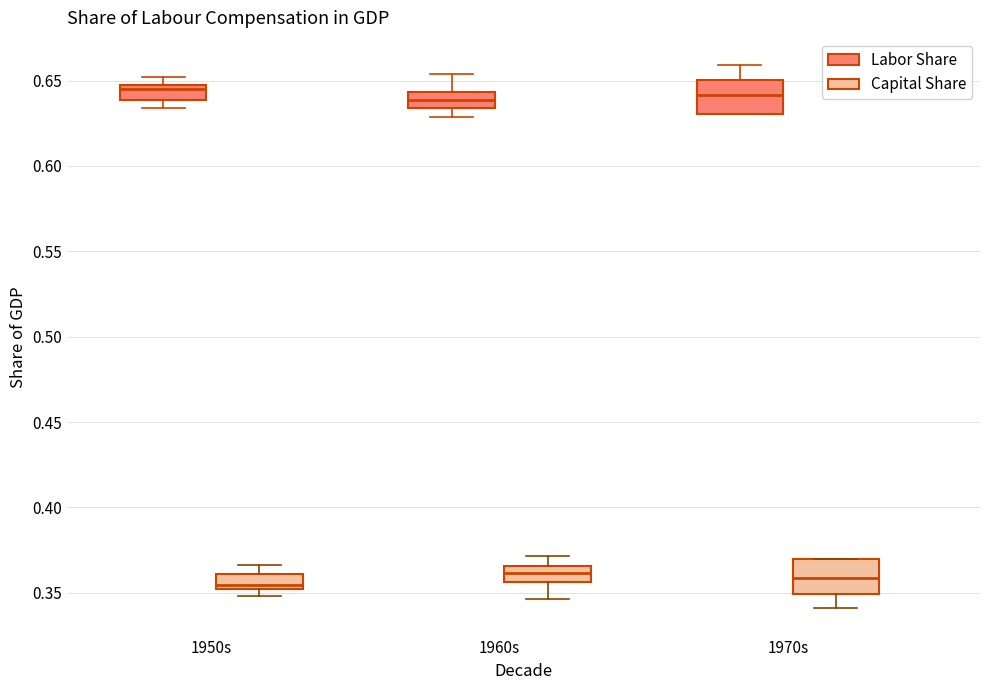

Where is the upper edge of the box for 1970s (Labor Share) on the y-axis? The values are not printed on the chart, so give them approximately, as read against the axis.

0.650